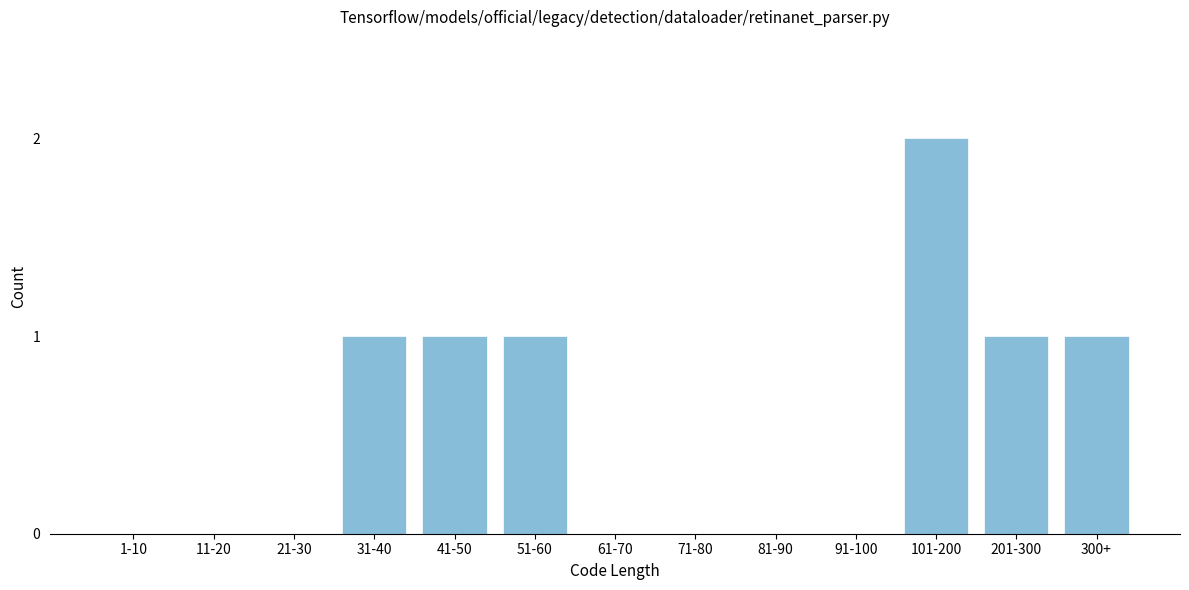

Reading left to right, what are all the values shown in this chart?

1-10=0	11-20=0	21-30=0	31-40=1	41-50=1	51-60=1	61-70=0	71-80=0	81-90=0	91-100=0	101-200=2	201-300=1	300+=1